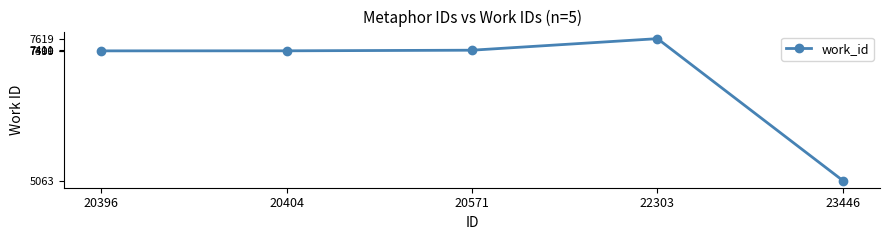

What is the sum of the values at 20404 and 22303?

15019